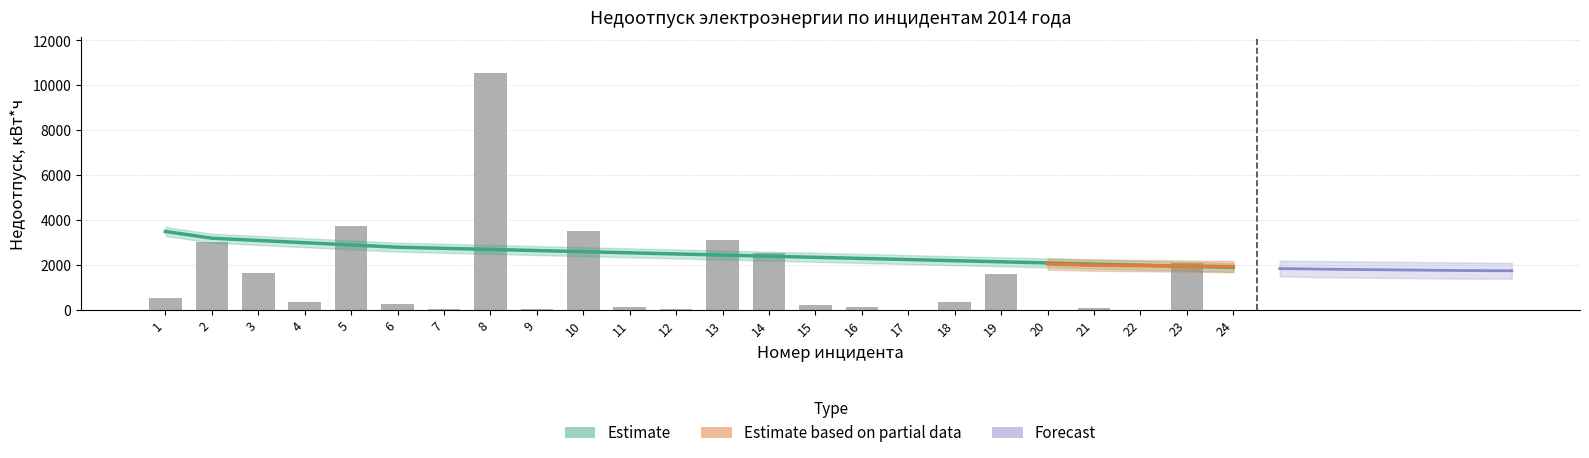

What is the value of the 24th bar from the left?

7.0